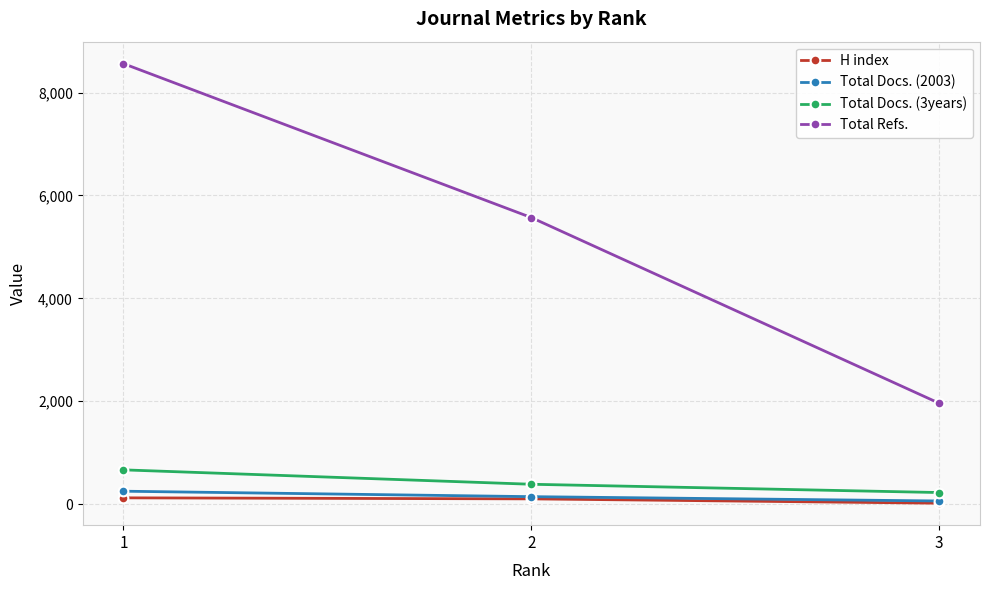

Between 2 and 3, which series saw the biggest shift?

Total Refs.